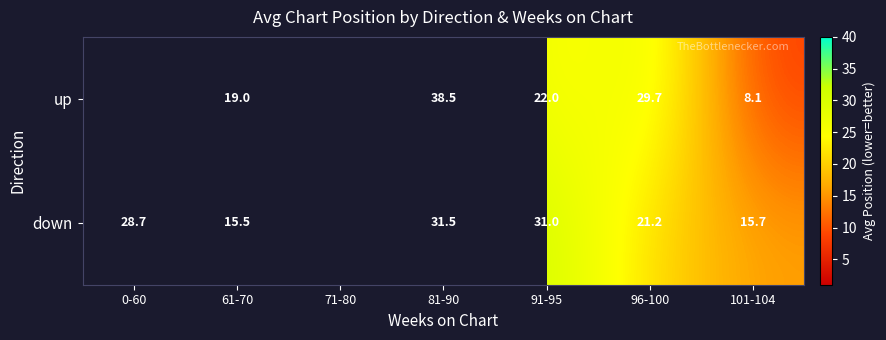

What is the difference between the up values at 81-90 and 96-100?

8.8